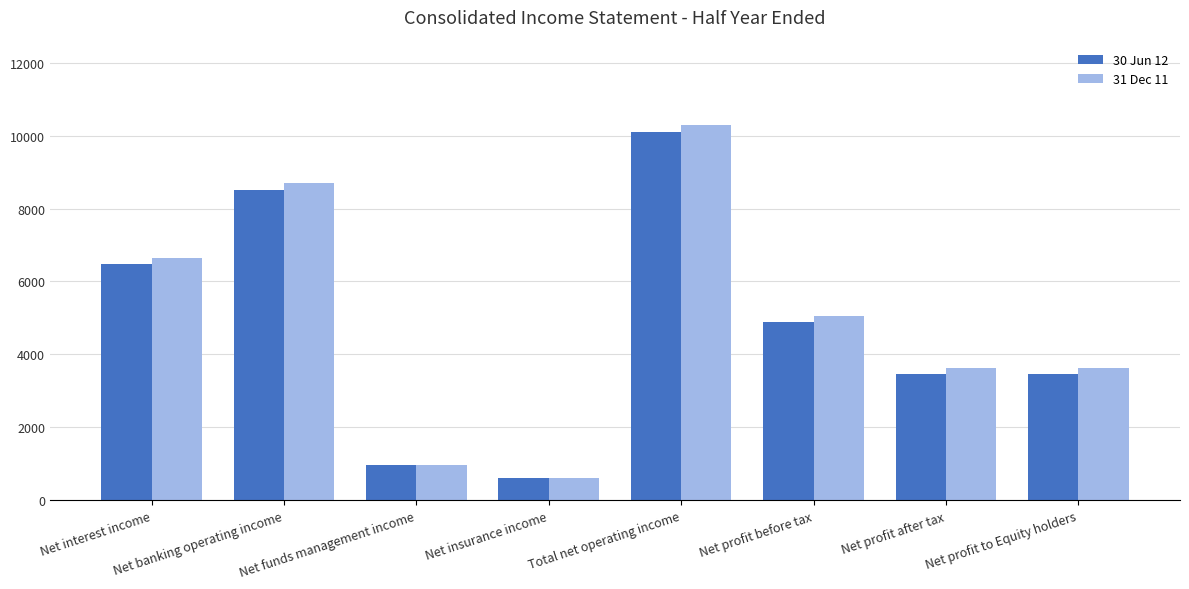

At how many categories does at least one series exceed 6927?

2